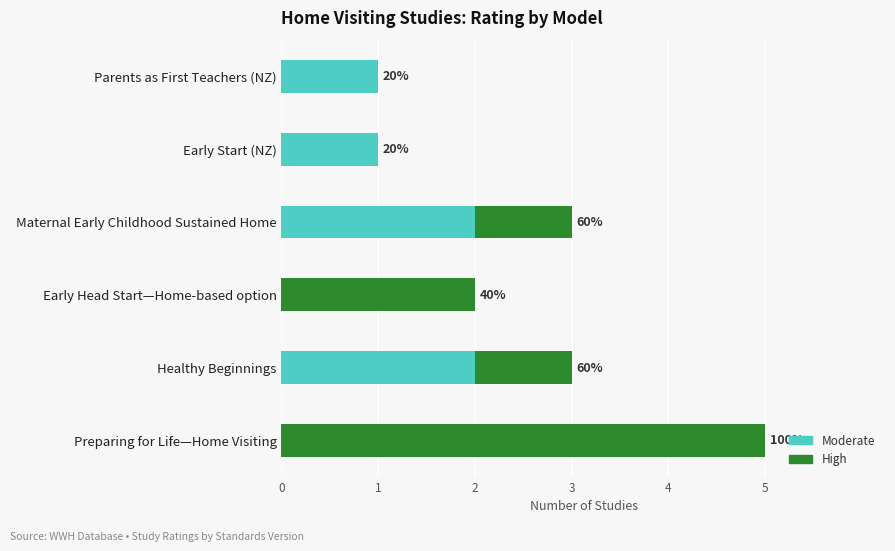

What is the sum of all Moderate values?

6